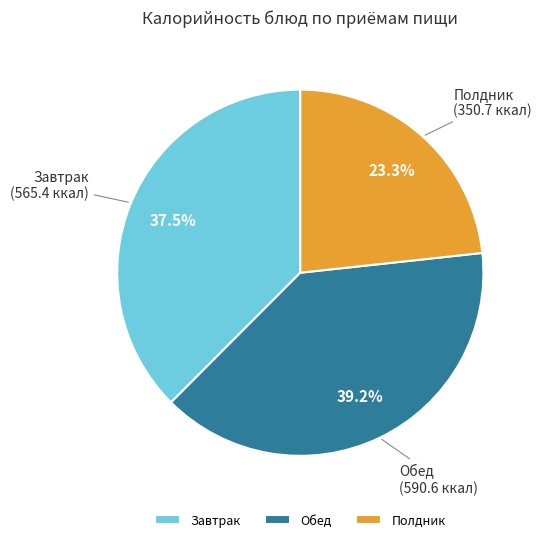

Is there a majority slice in this chart?

No